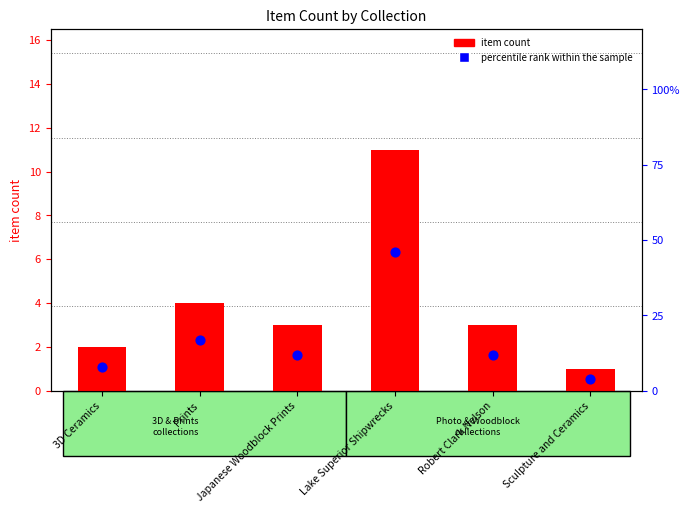

Which series has the largest total across all categories?

percentile rank within the sample